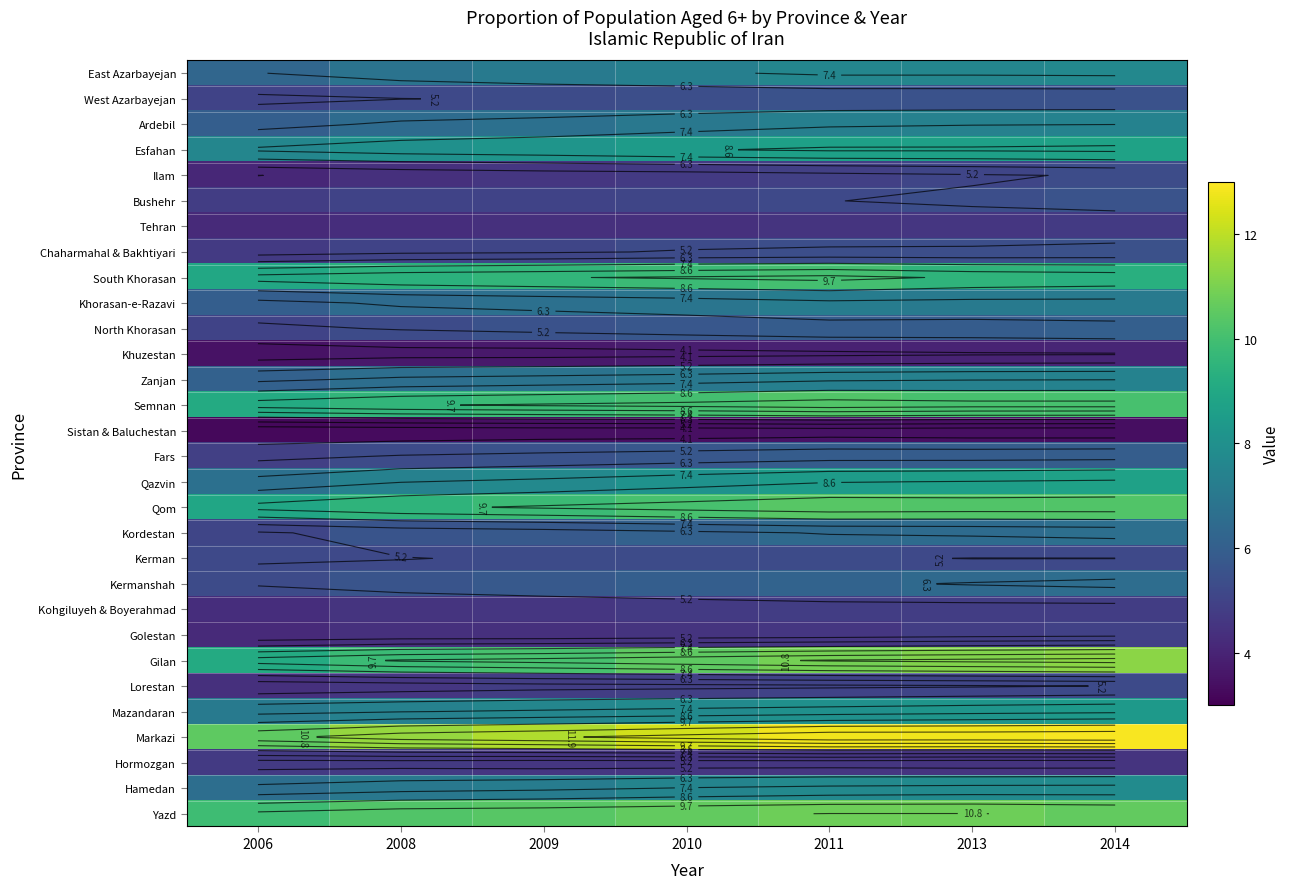

What is the smallest value displayed?

3.2